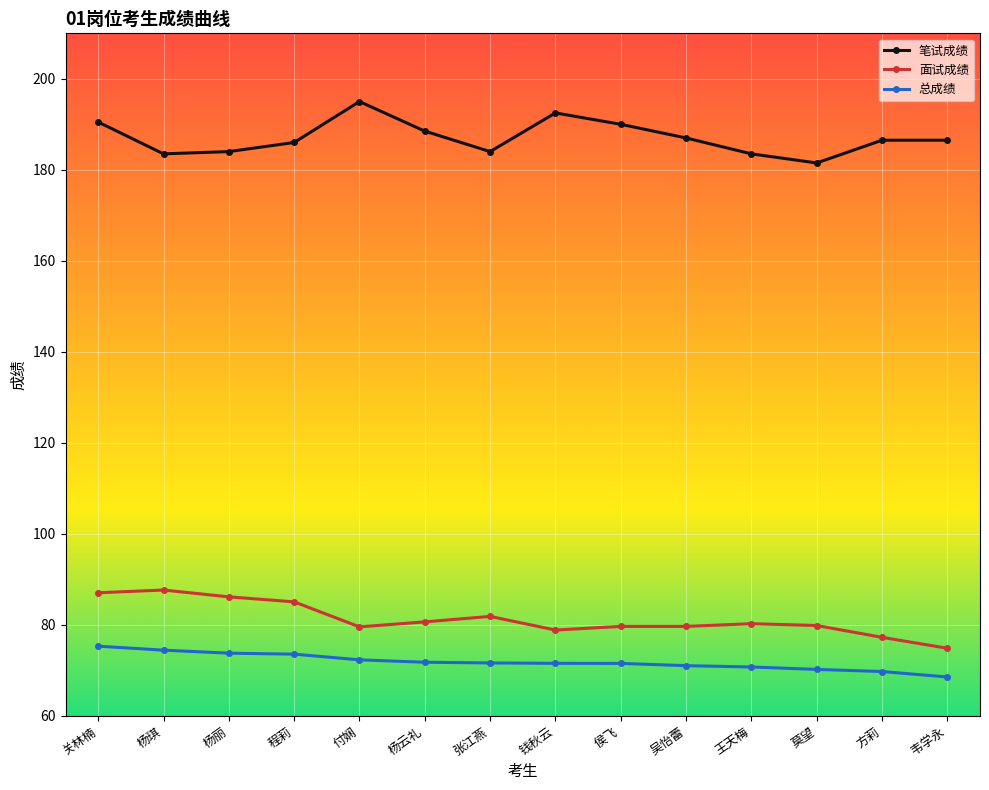

What is the sum of all 笔试成绩 values?

2619.0